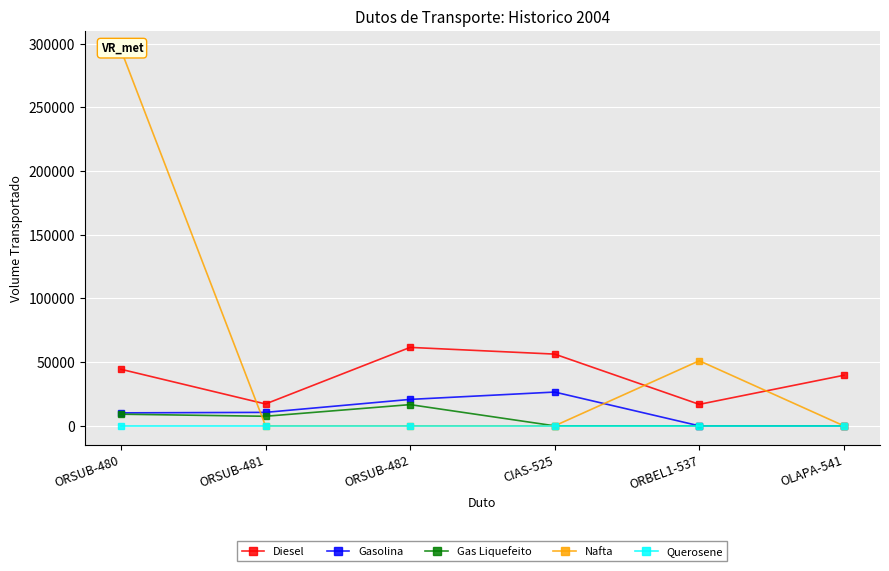

At which label does Diesel reach its minimum?

ORBEL1-537